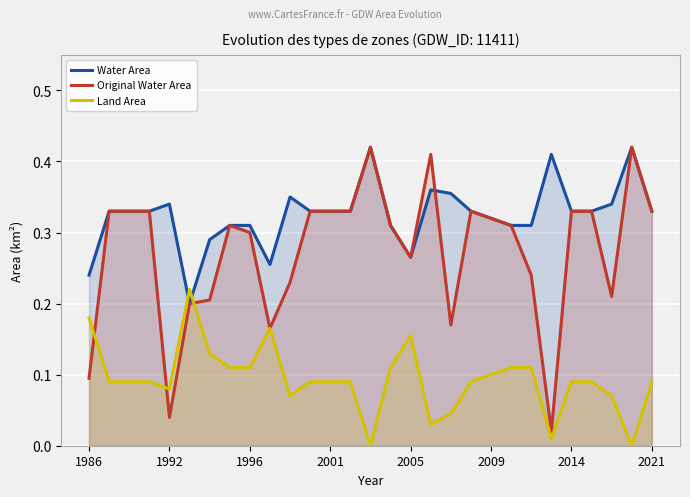

Which series has the largest total across all categories?

Water Area